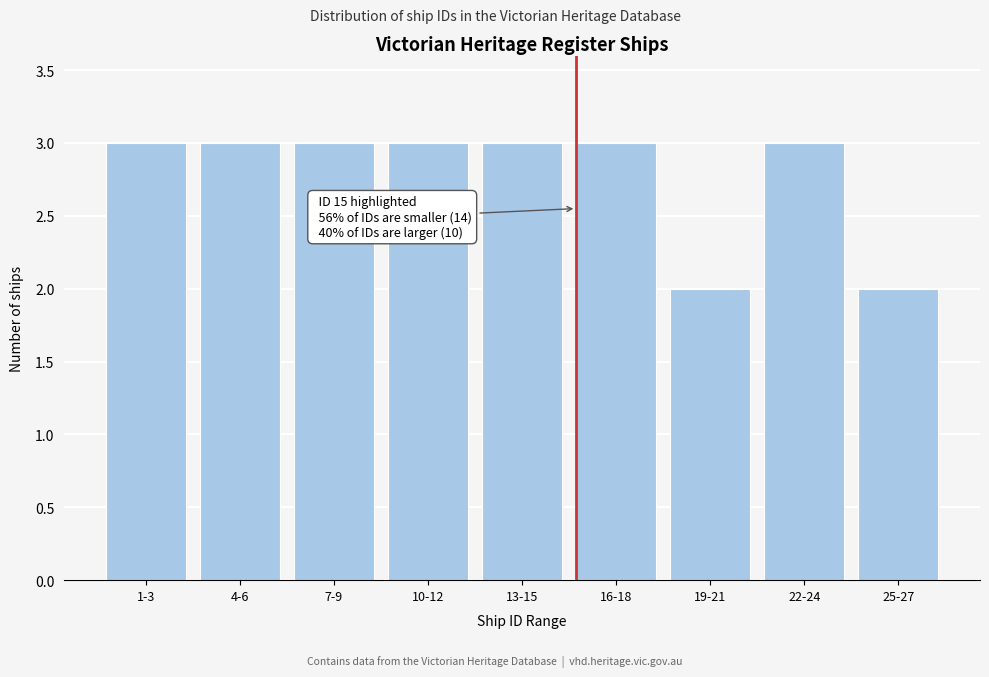

Reading left to right, list all the values displayed in this chart.

3	3	3	3	3	3	2	3	2